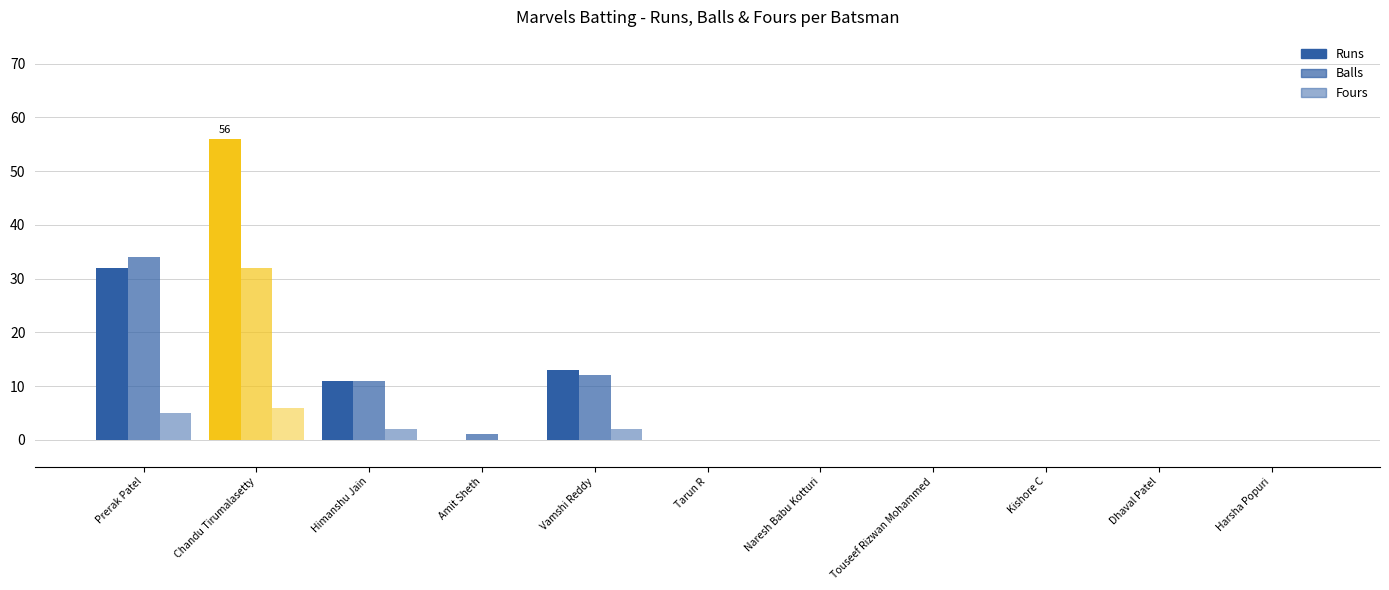

At which category does the chart reach its minimum across all series?

Amit Sheth